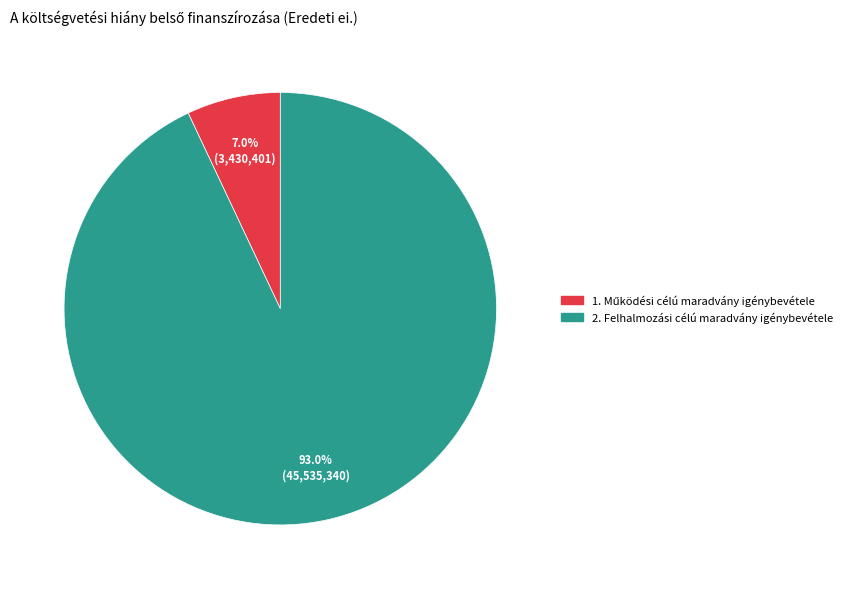

How much of the chart is everything except 2. Felhalmozási célú maradvány igénybevétele?

7.0%